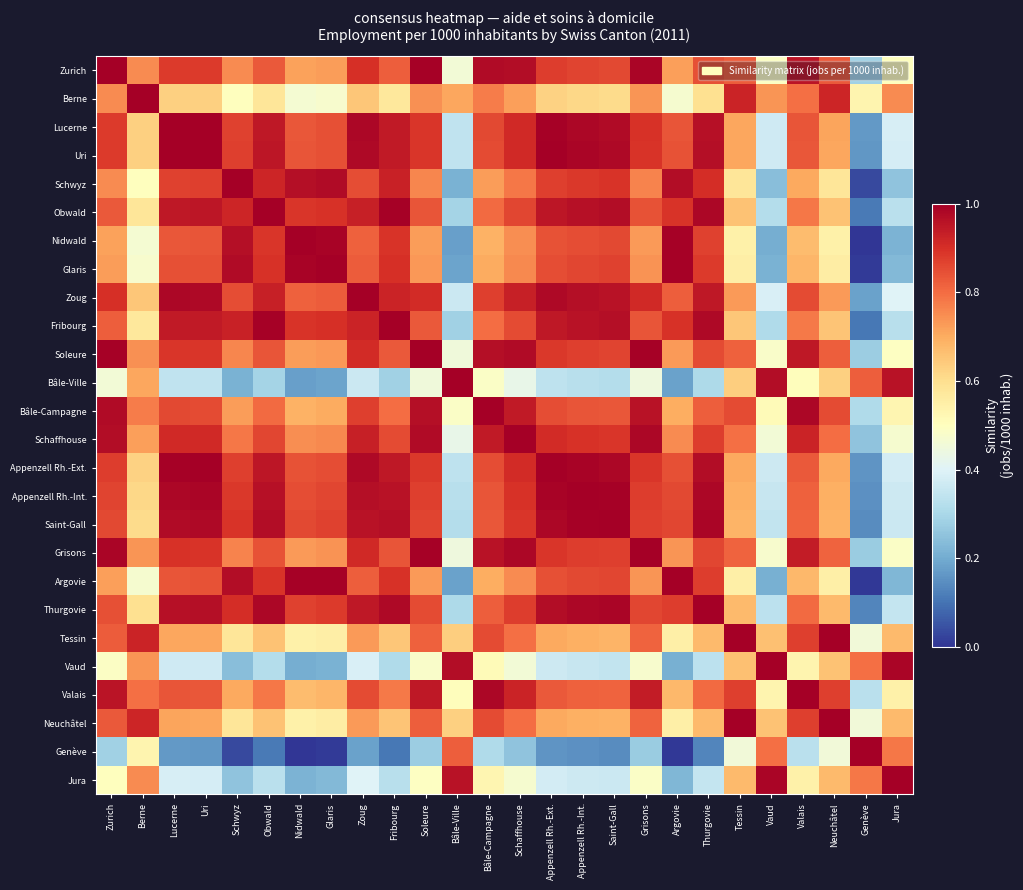

Rank the series by their maximum value, from highest to lowest.

Zurich, Berne, Lucerne, Uri, Schwyz, Obwald, Nidwald, Glaris, Zoug, Fribourg, Soleure, Bâle-Ville, Bâle-Campagne, Schaffhouse, Appenzell Rh.-Ext., Appenzell Rh.-Int., Saint-Gall, Grisons, Argovie, Thurgovie, Tessin, Vaud, Valais, Neuchâtel, Genève, Jura